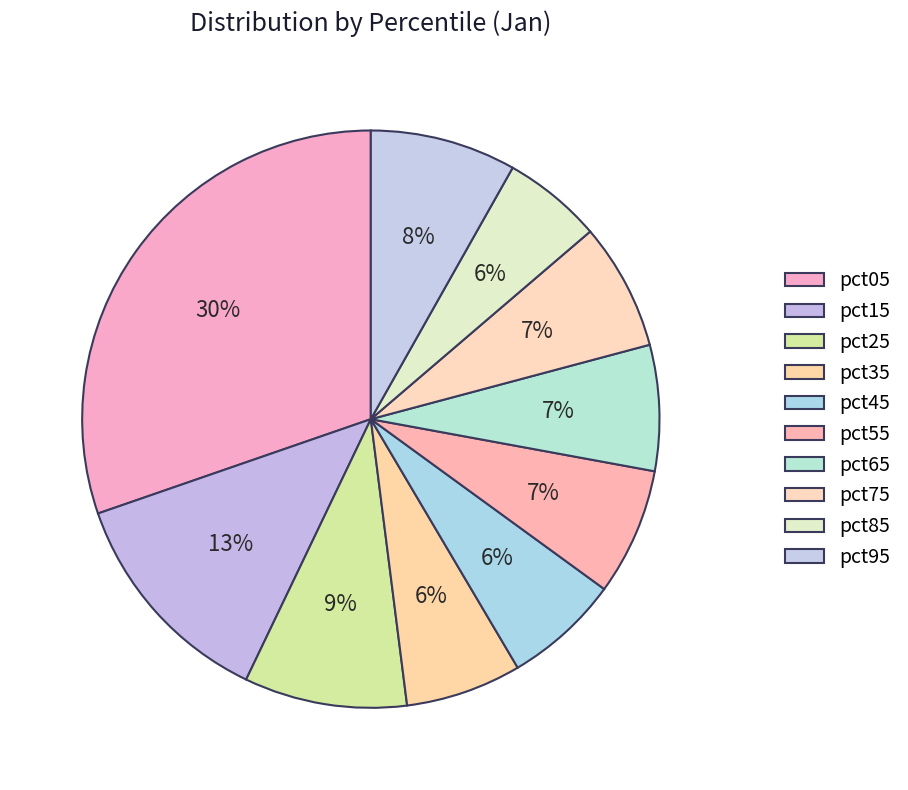

To the nearest percent, what is the difference between the pct95 and pct25 slice percentages?

1%